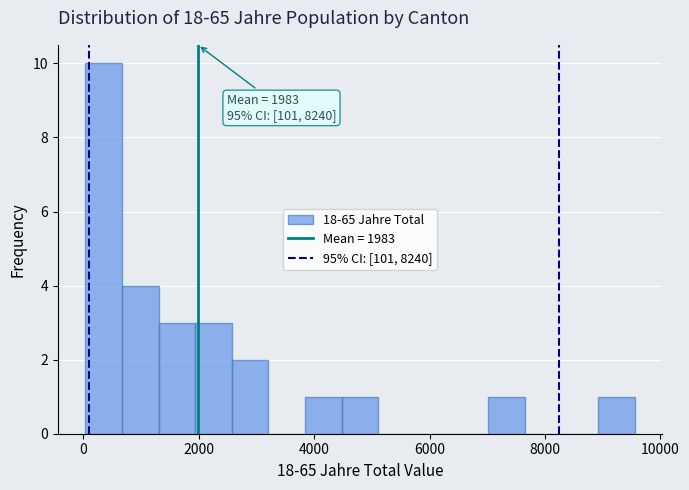

Read against the x-axis, roughly where is the centre of the tallest bar?

400